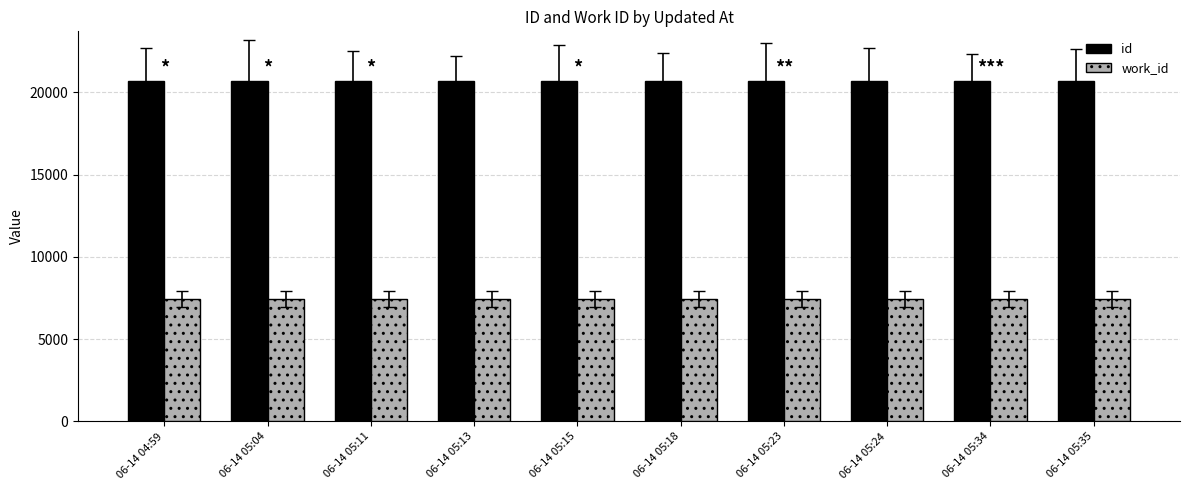

How many data points does each series have?

10